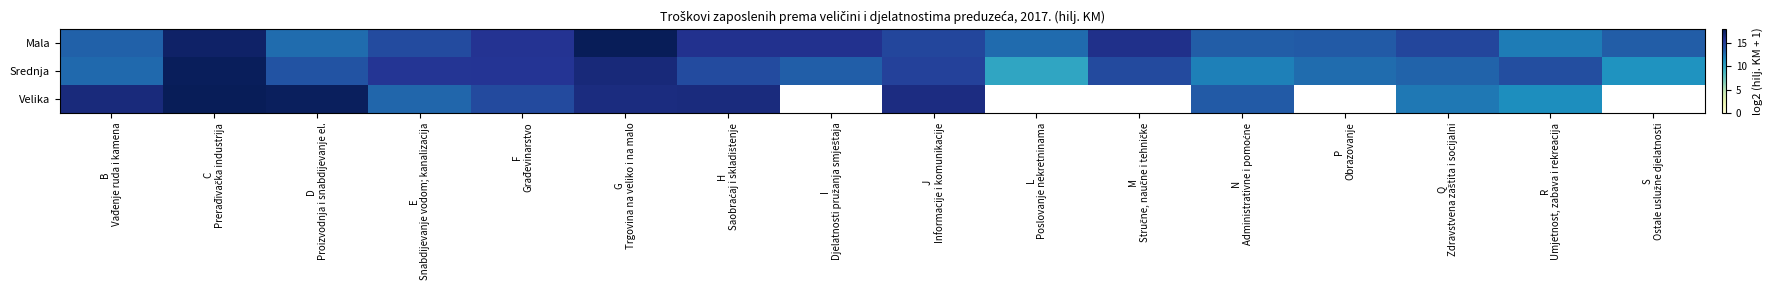

Which series has the widest spread of values?

Srednja